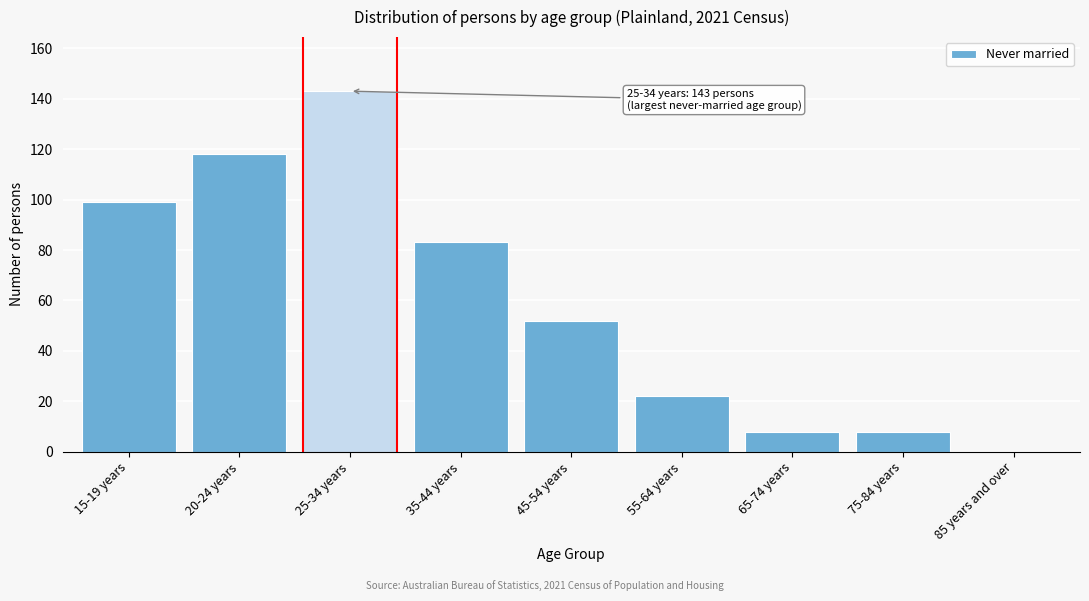

Reading left to right, what are all the values shown in this chart?

15-19 years=99	20-24 years=118	25-34 years=143	35-44 years=83	45-54 years=52	55-64 years=22	65-74 years=8	75-84 years=8	85 years and over=0